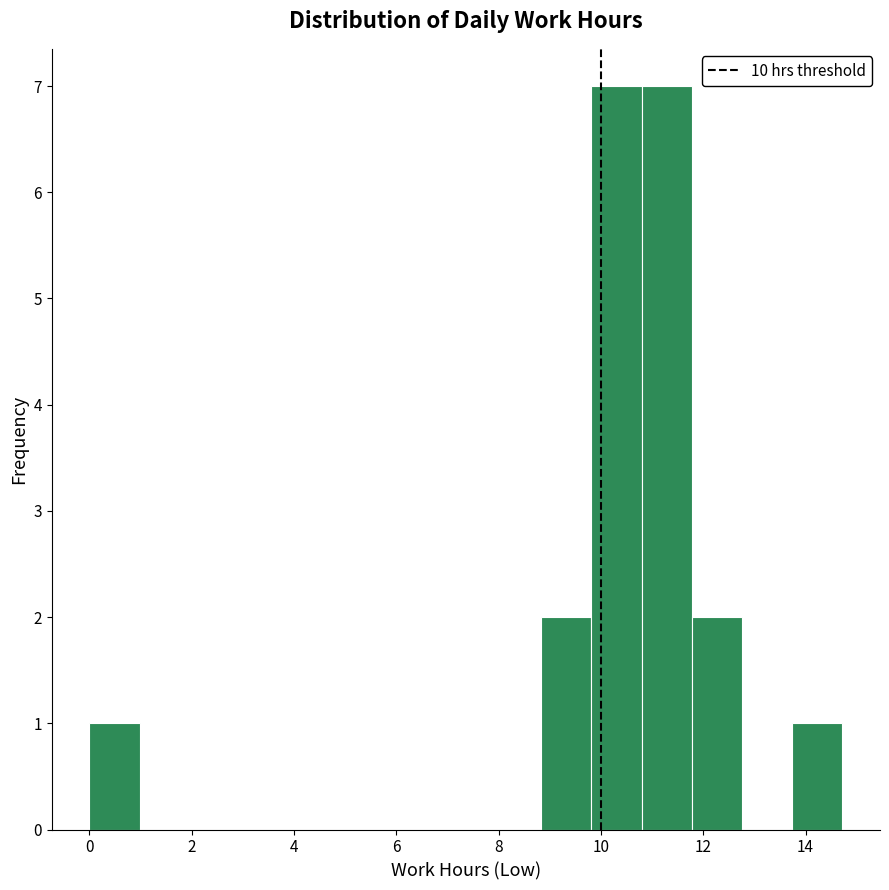

Reading left to right, transcribe this chart: for each bar, give the range it covers on the x-axis and its height. Neither the bar edges nor the heights are printed on the chart, so give them approximately, as read against the axes.

0.0 to 1.0: 1
1.0 to 2.0: 0
2.0 to 3.0: 0
3.0 to 4.0: 0
4.0 to 5.0: 0
5.0 to 5.8: 0
5.8 to 6.8: 0
6.8 to 7.8: 0
7.8 to 8.8: 0
8.8 to 9.8: 2
9.8 to 10.8: 7
10.8 to 11.8: 7
11.8 to 12.8: 2
12.8 to 13.8: 0
13.8 to 14.8: 1